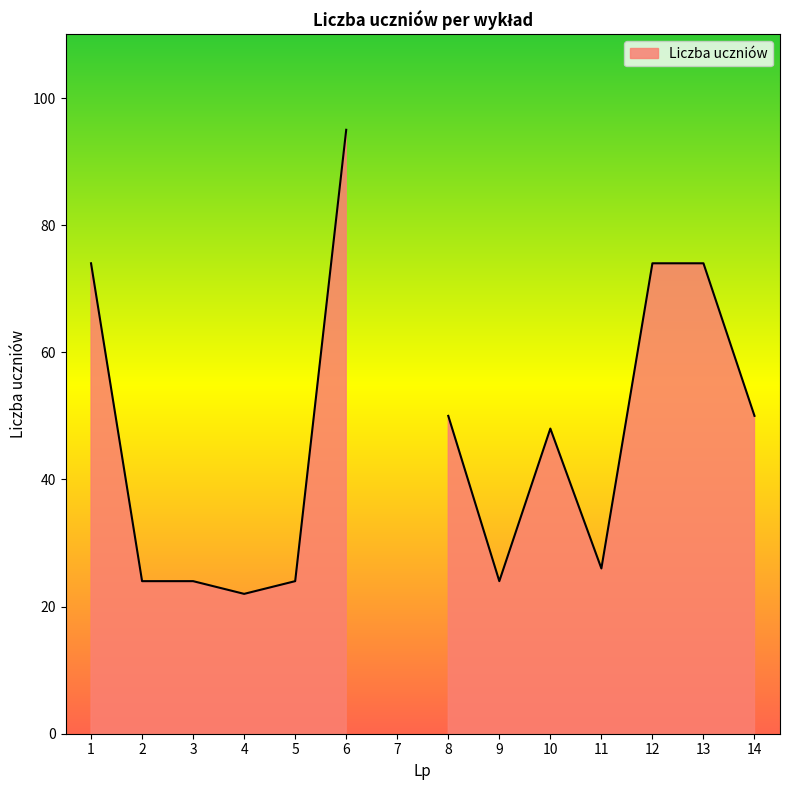

Reading right to left, transcribe all the data shown in this chart.

14=50	13=74	12=74	11=26	10=48	9=24	8=50	7=0	6=95	5=24	4=22	3=24	2=24	1=74